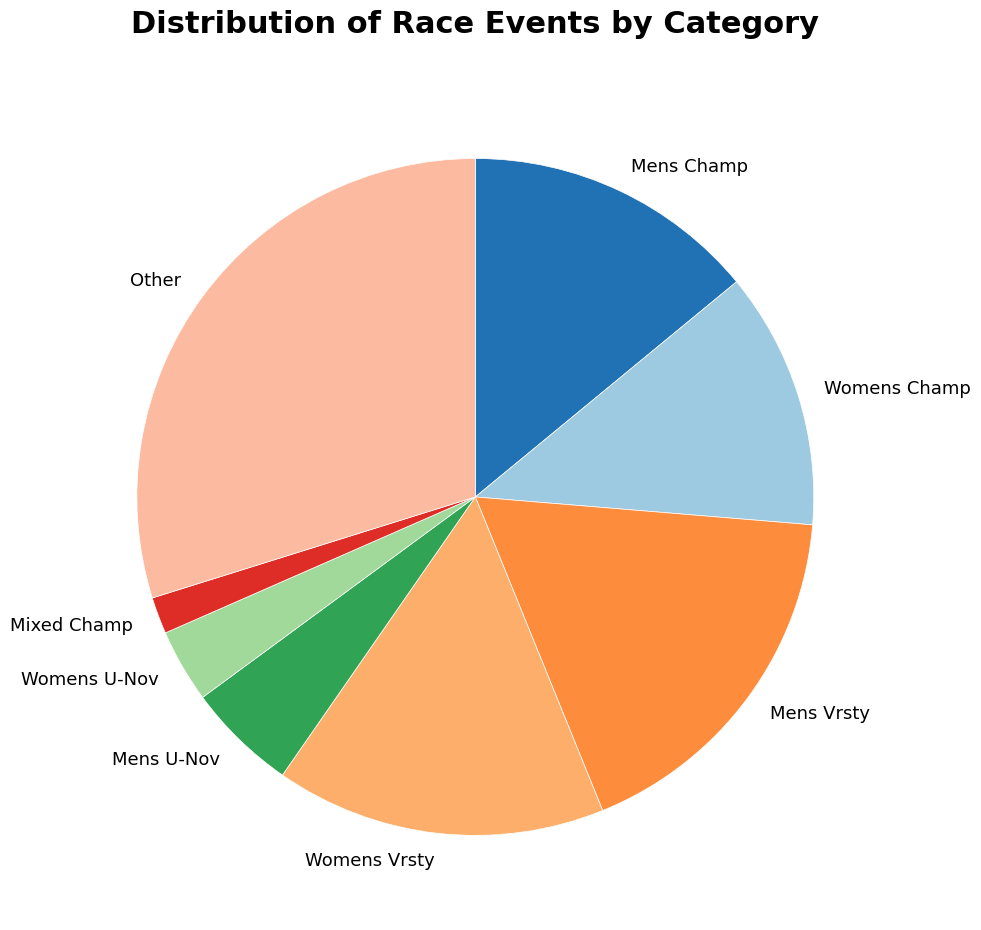

Approximately how many times larger is the value at Other compared to Womens Champ?

2.4